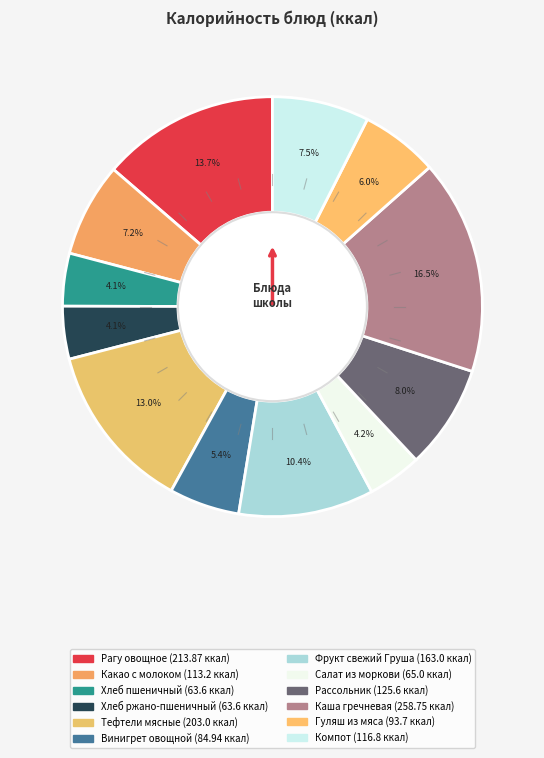

Does Какао с молоком represent more than half of the total?

No